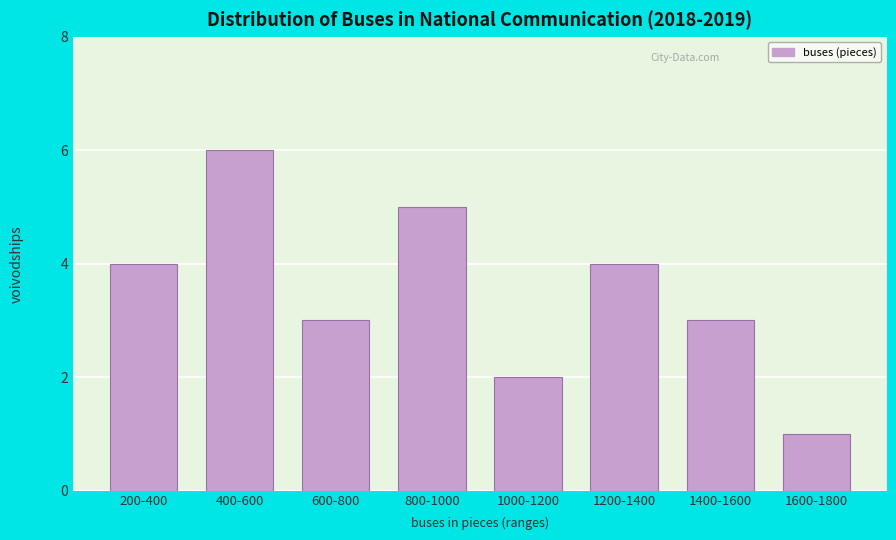

Reading right to left, transcribe all the data shown in this chart.

1	3	4	2	5	3	6	4